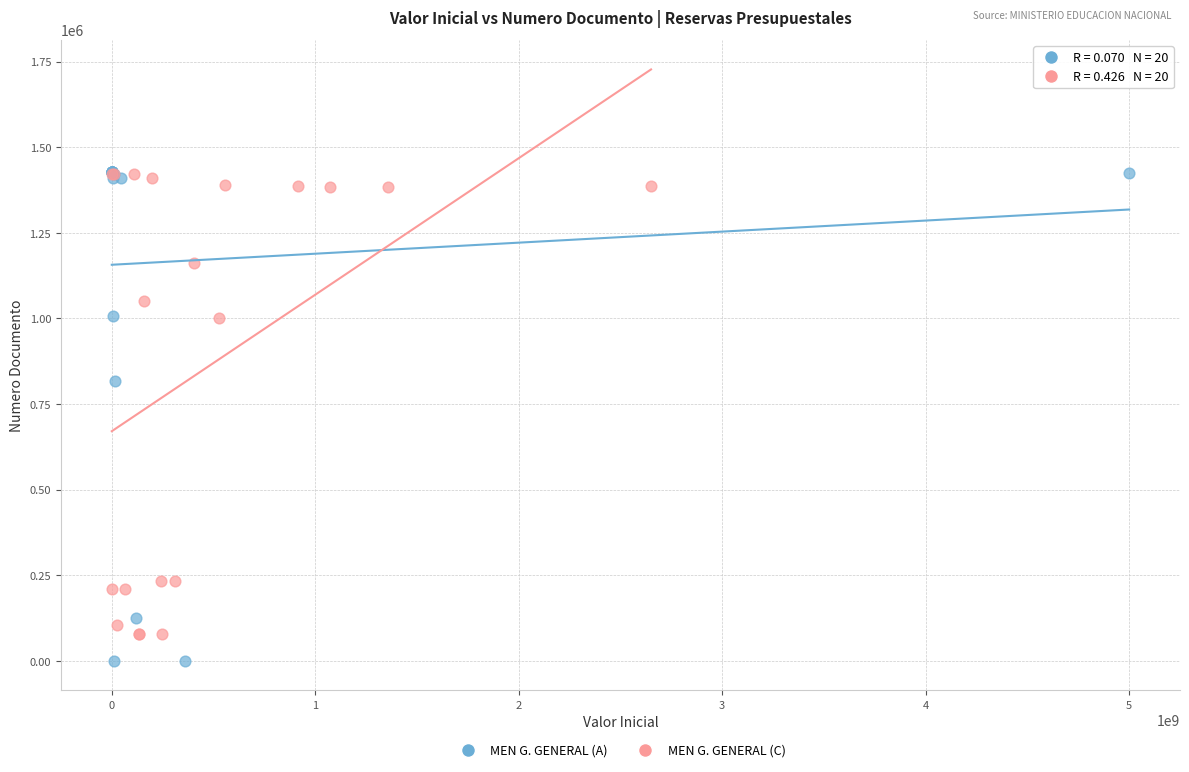

Which series has the widest spread of Y values?

MEN G. GENERAL (A)